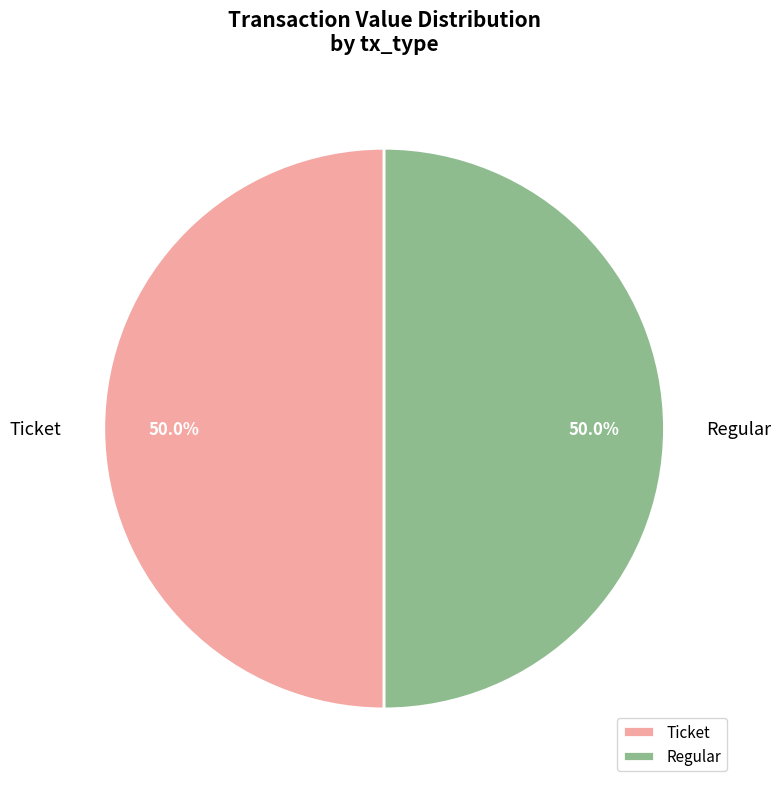

What is the total percentage of Ticket and Regular?

100.0%